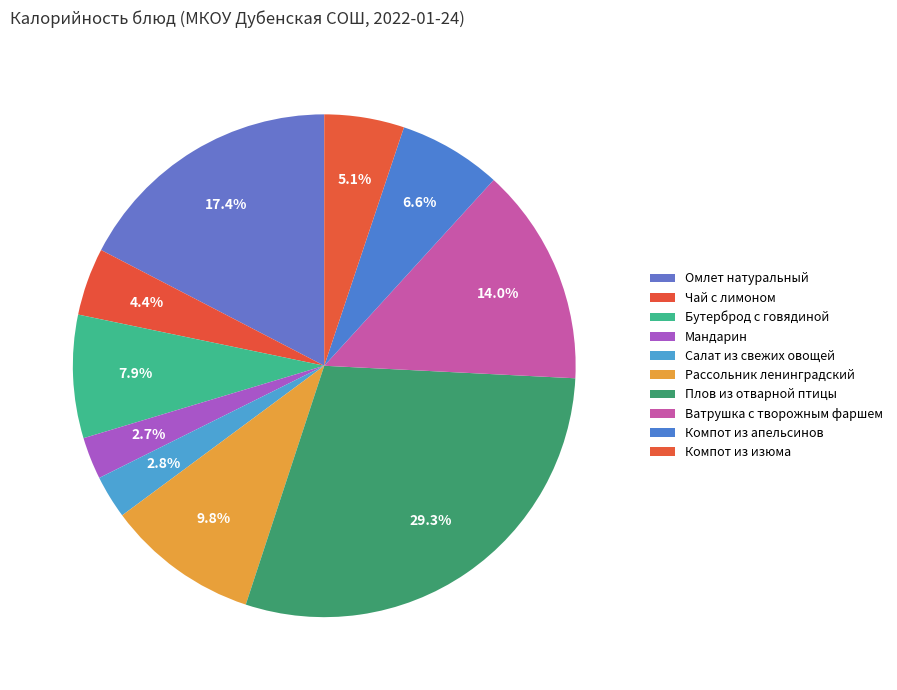

Count the number of slices in the pie.

10